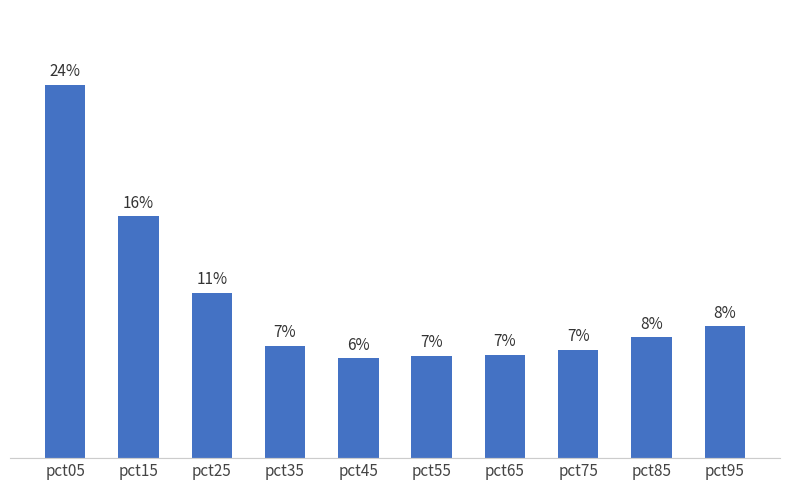

Does the chart contain any negative values?

No